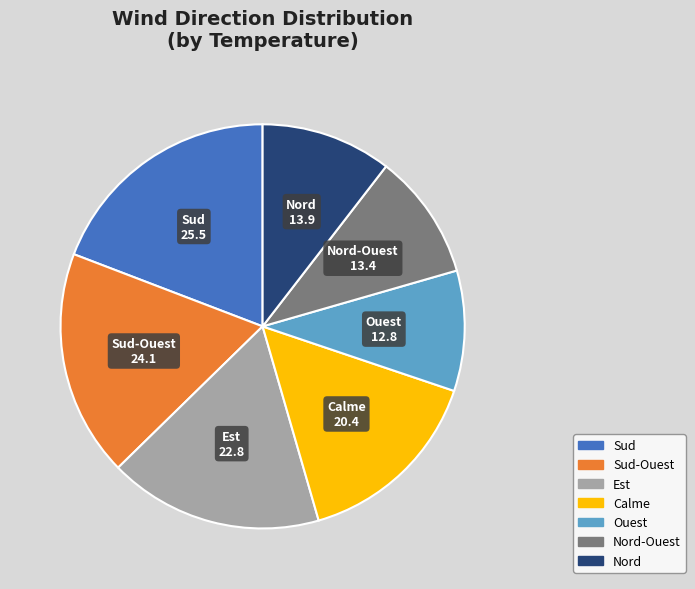

Is there any slice that represents more than half of the pie?

No